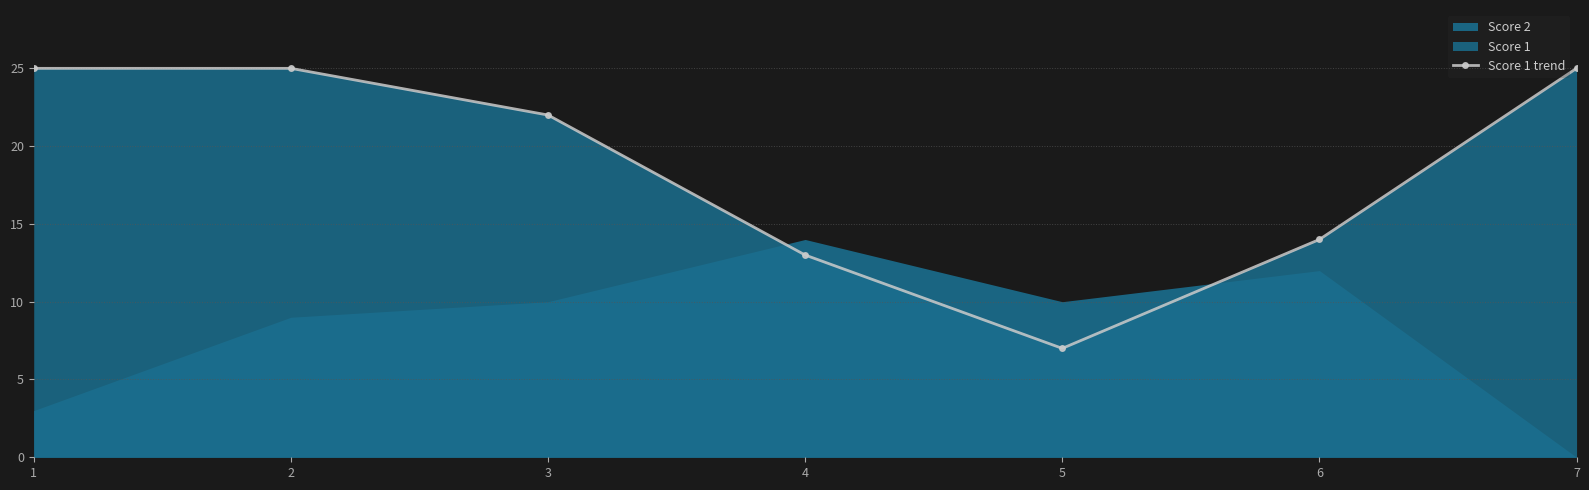

The value at 7 is 25. True or false?

True